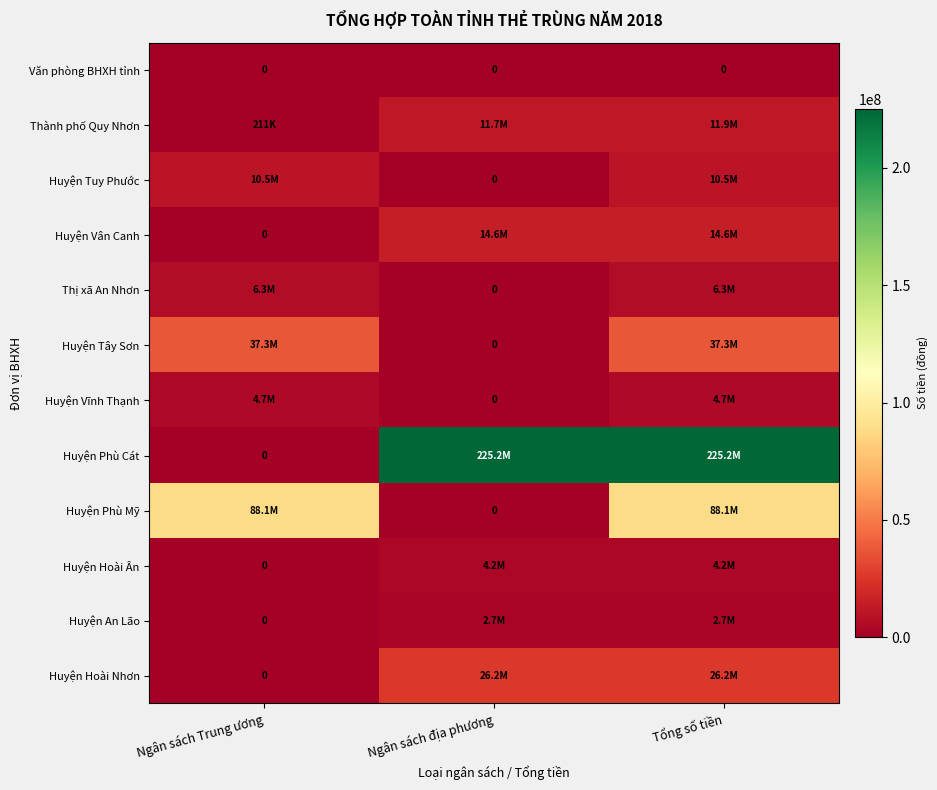

At how many categories does at least one series exceed 27492682?

3